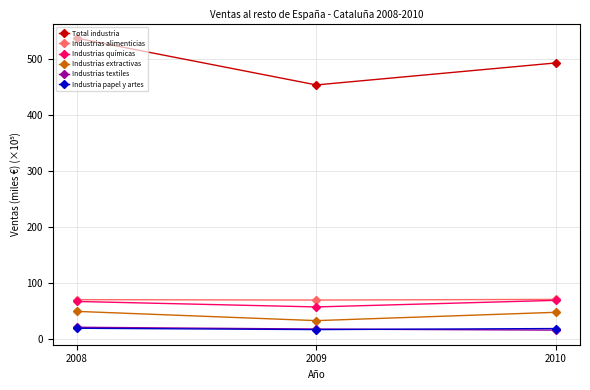

What value does the Industrias extractivas series have at 2008?

49.5